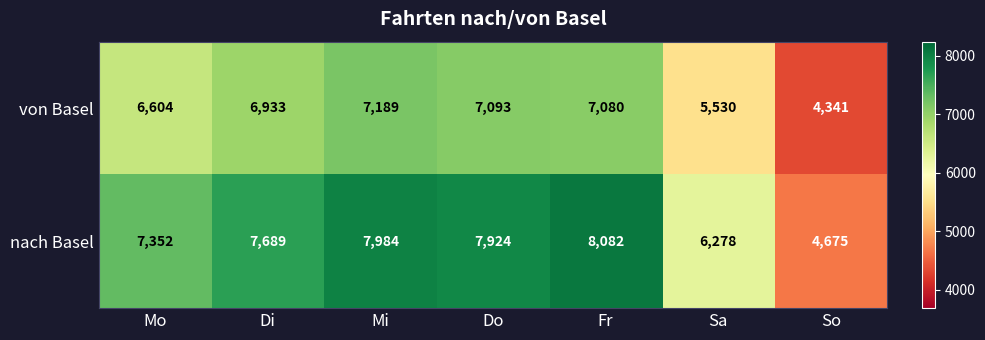

What is the difference between the von Basel values at Sa and So?

1189